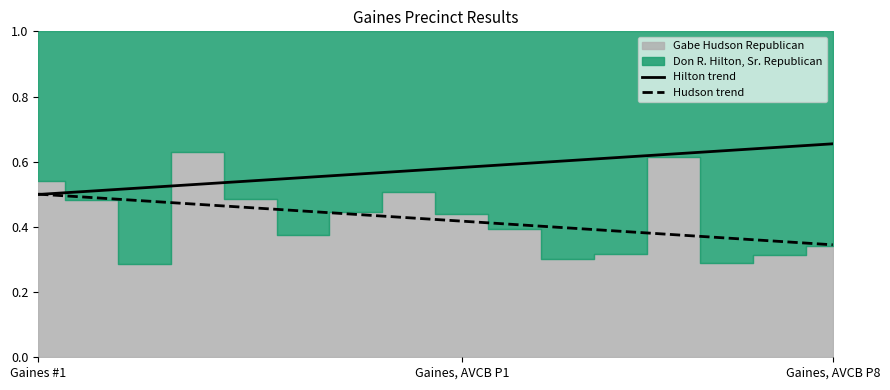

Does the chart have visible grid lines?

No